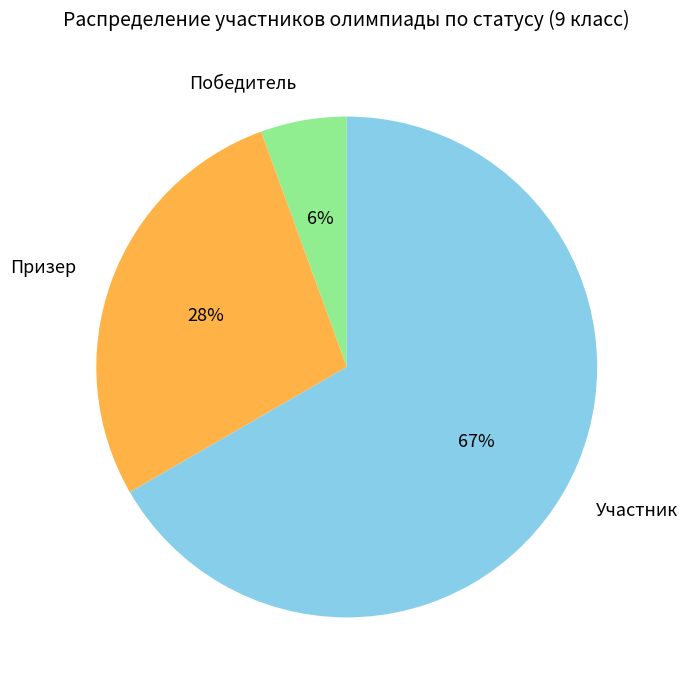

To the nearest percent, what is the average slice percentage?

33%